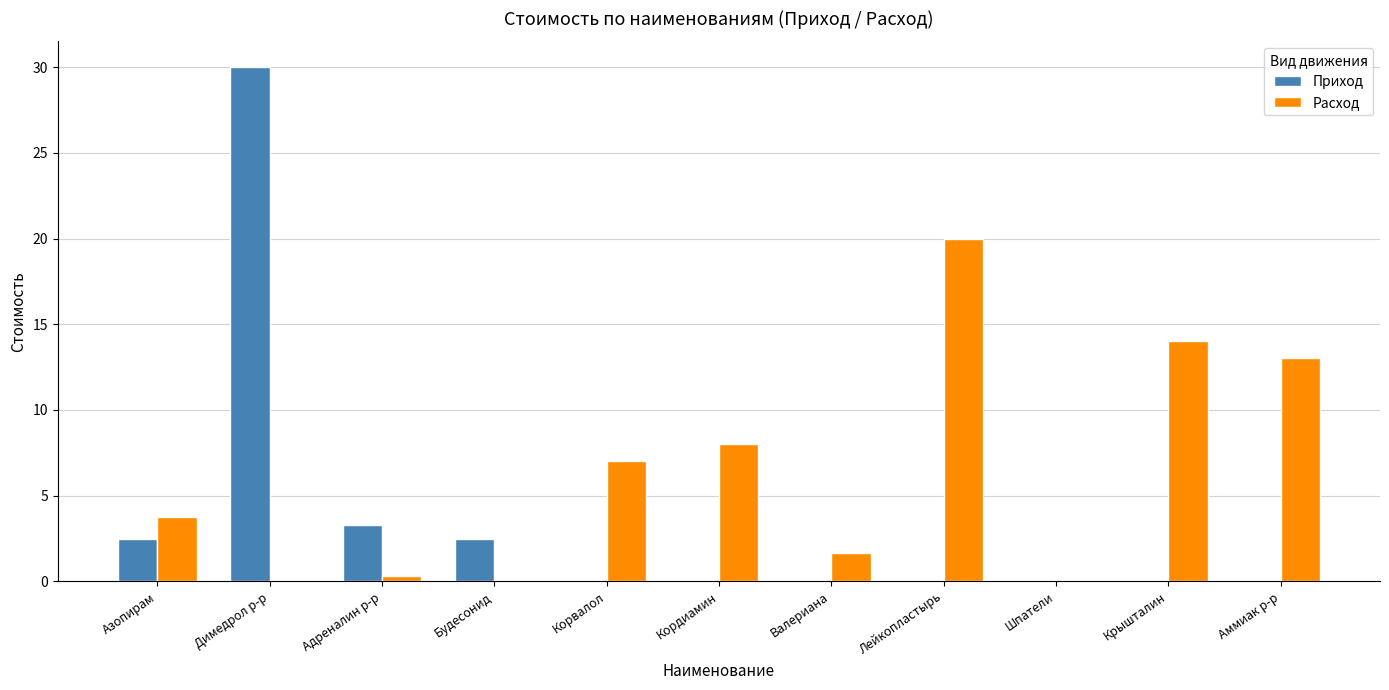

Between Димедрол р-р and Аммиак р-р, which series saw the biggest shift?

Приход